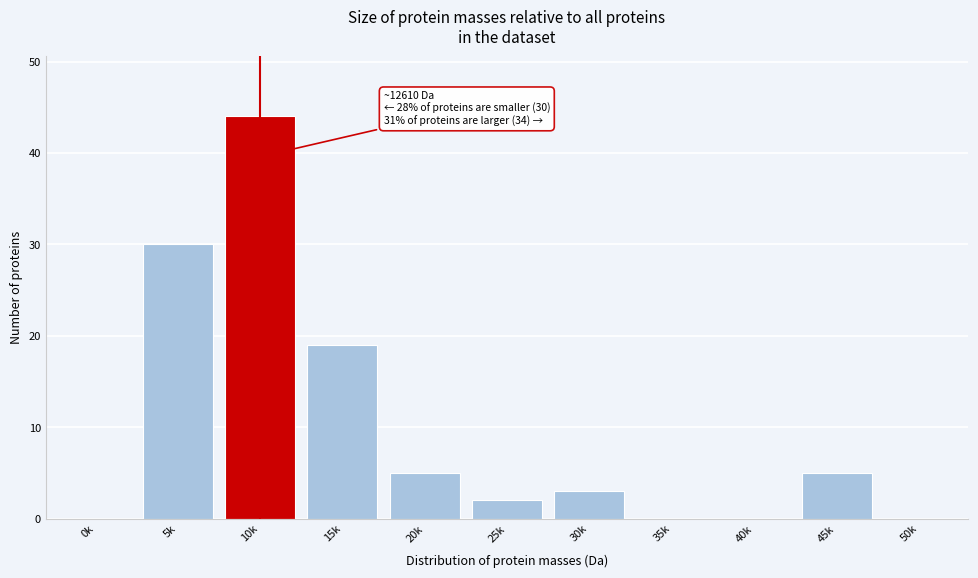

Reading left to right, list all the values displayed in this chart.

0k=0	5k=30	10k=44	15k=19	20k=5	25k=2	30k=3	35k=0	40k=0	45k=5	50k=0